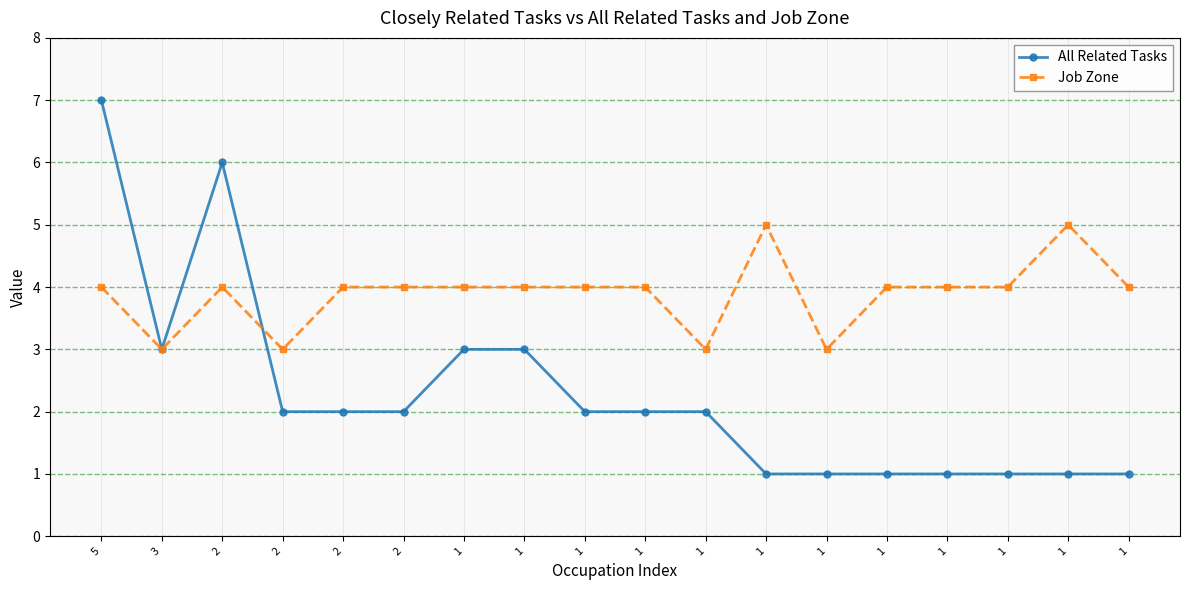

Reading right to left, transcribe all the data shown in this chart.

All Related Tasks: 1=1	1=1	1=1	1=1	1=1	1=1	1=1	1=2	1=2	1=2	1=3	1=3	2=2	2=2	2=2	2=6	3=3	5=7
Job Zone: 1=4	1=5	1=4	1=4	1=4	1=3	1=5	1=3	1=4	1=4	1=4	1=4	2=4	2=4	2=3	2=4	3=3	5=4